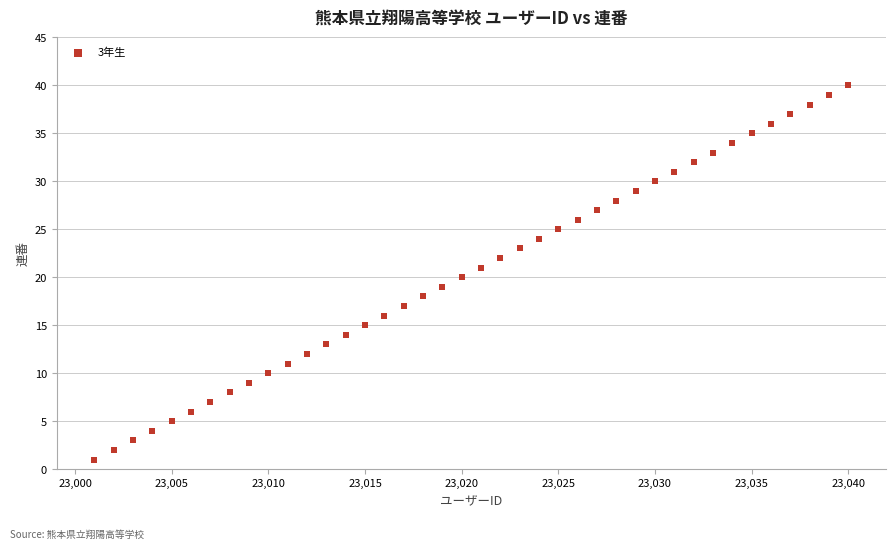

What is the range of X values (max minus min)?

39